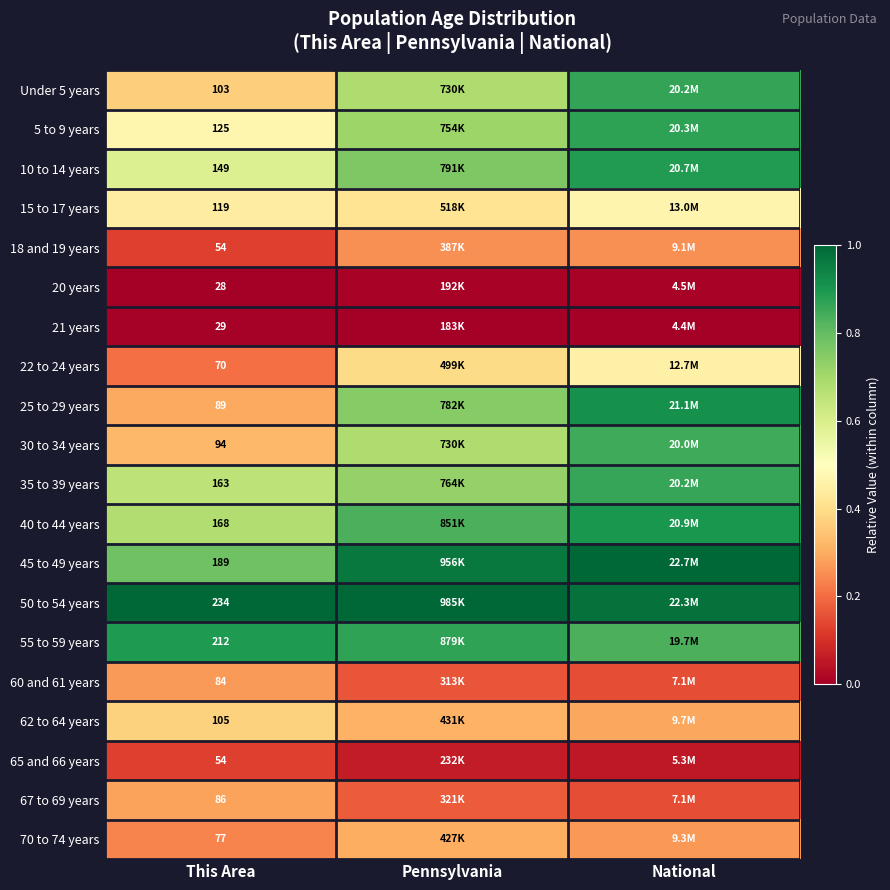

Which series has the largest total across all categories?

50 to 54 years